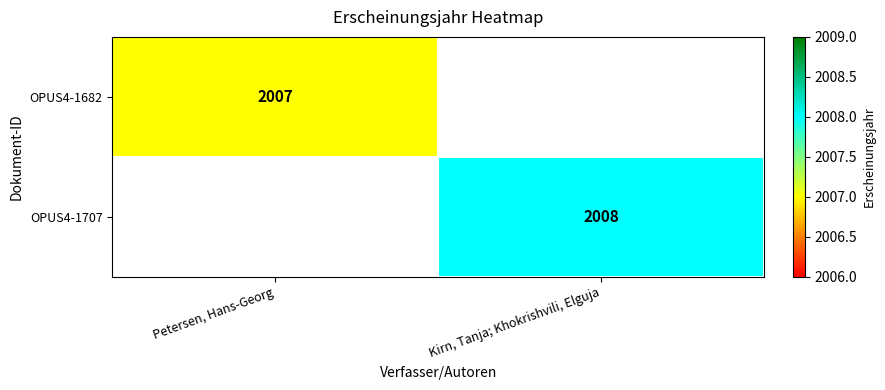

The OPUS4-1682 series shows 2007 at Petersen, Hans-Georg. True or false?

True